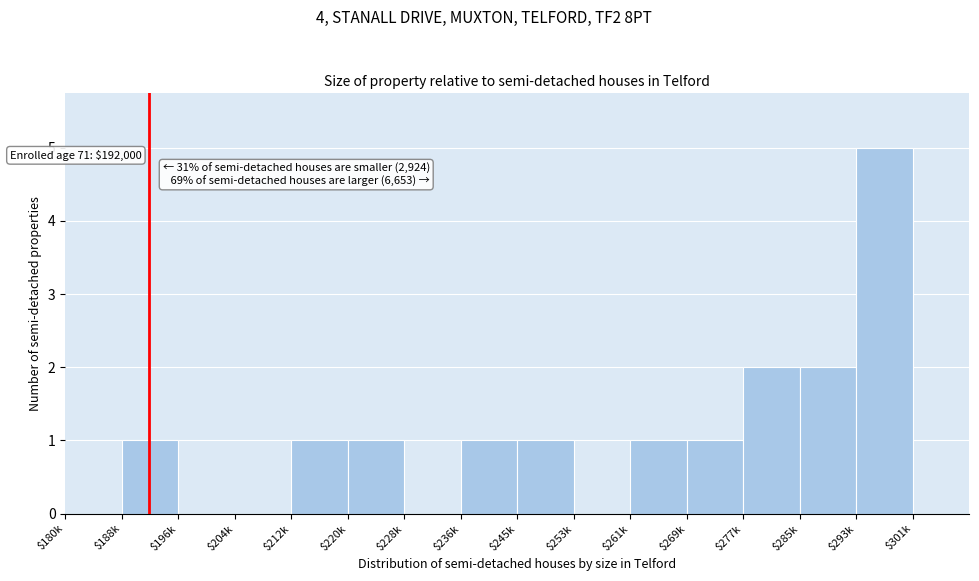

Is it true that the value at $180k is -2?

False